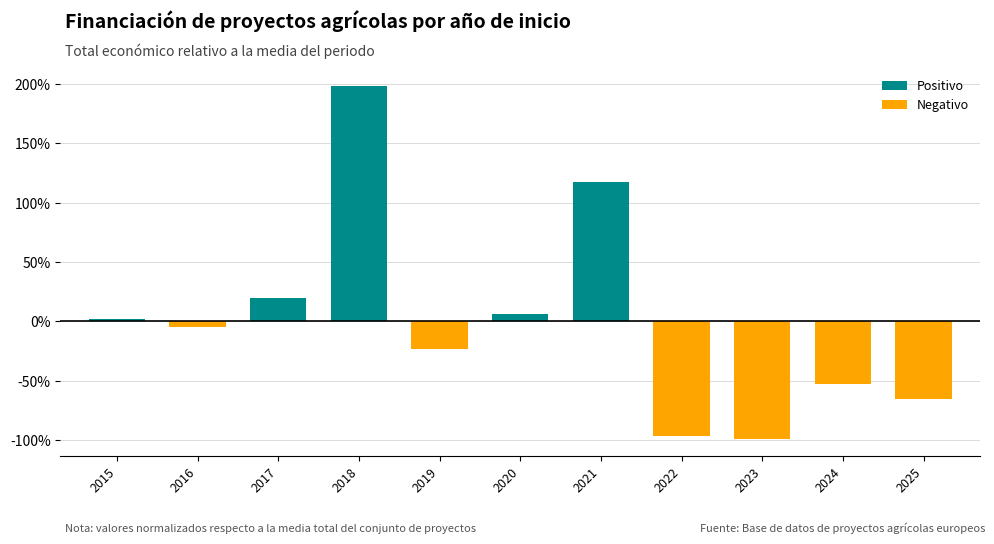

At which category is the sum across all series the highest?

2018